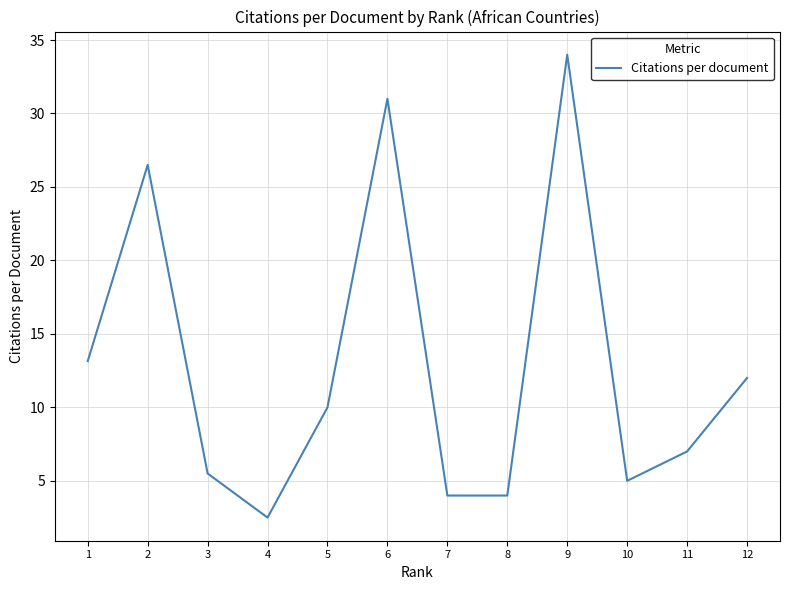

What is the ratio of the value at 11 to the value at 4?

2.8